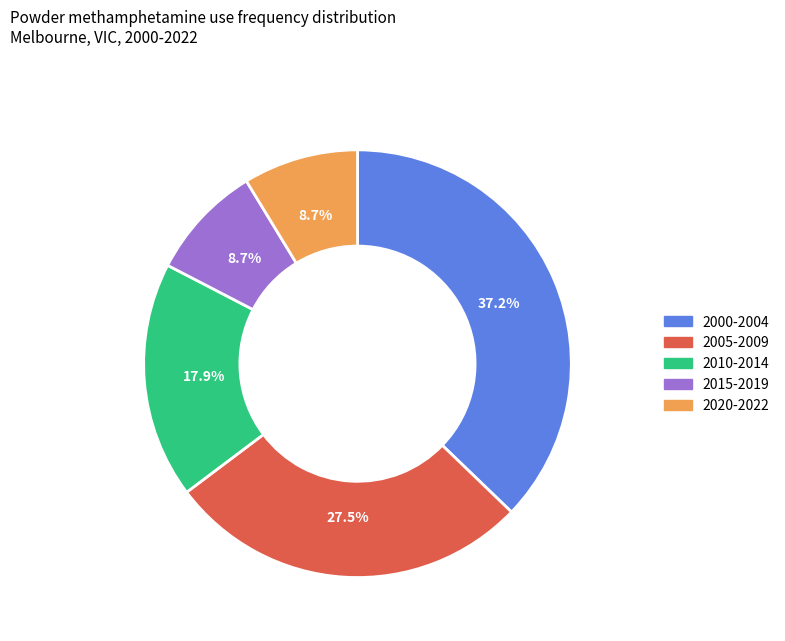

Is there a majority slice in this chart?

No